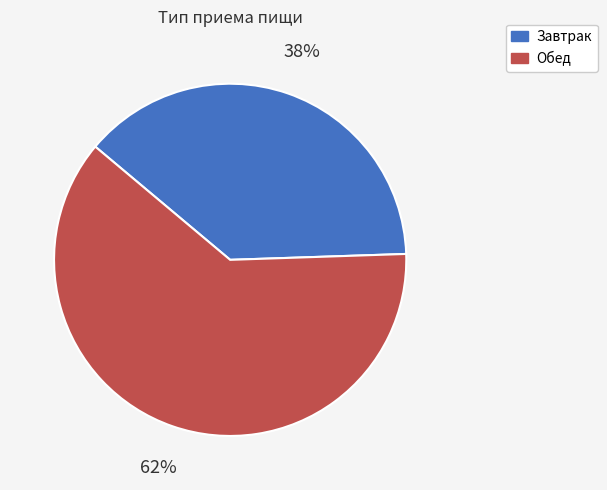

To the nearest percent, what is the combined percentage of Обед and Завтрак?

100%